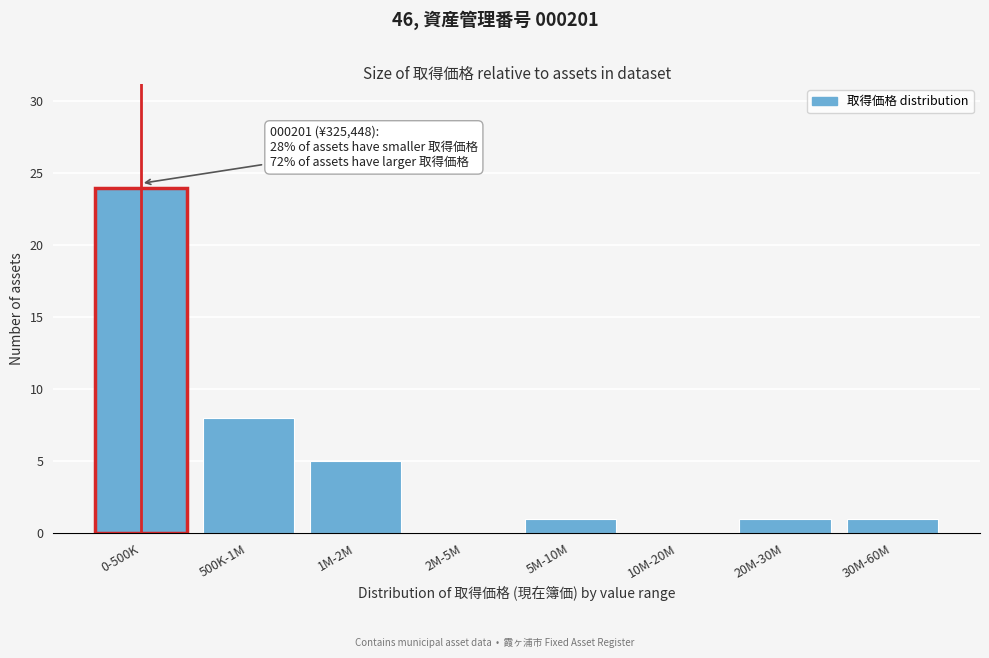

What is the sum of all values?

40